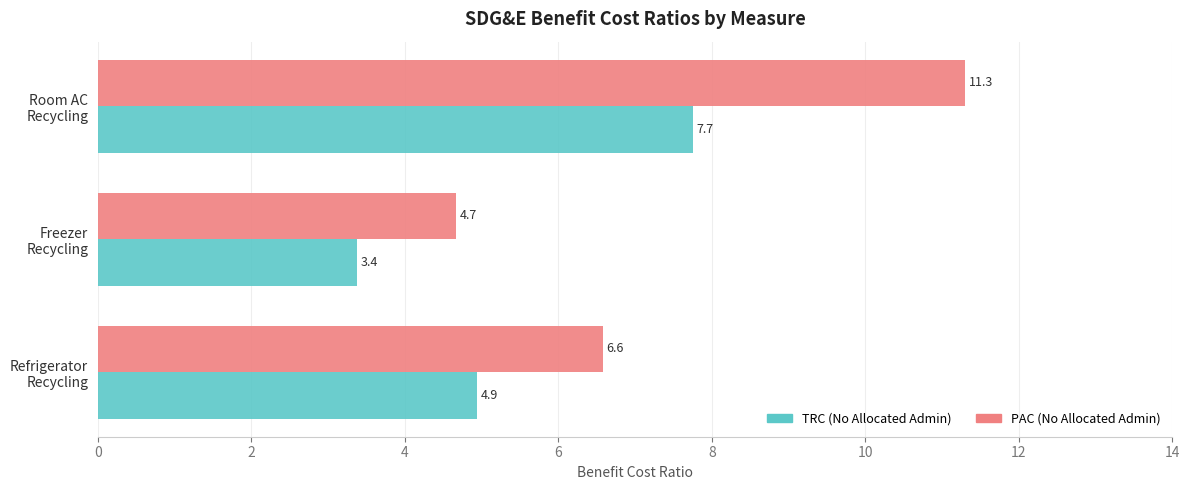

Which series has the largest range (max minus min)?

PAC (No Allocated Admin)